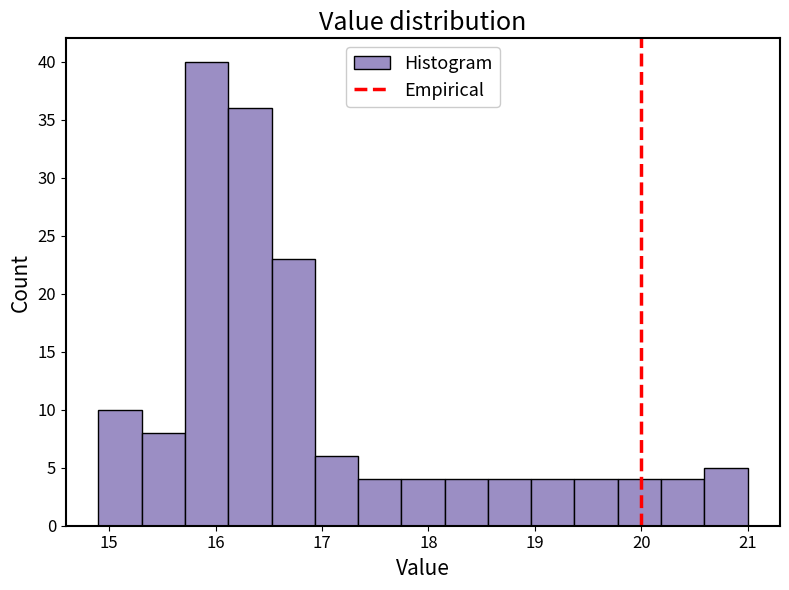

Which range on the x-axis has the tallest bar?

15.7 to 16.1